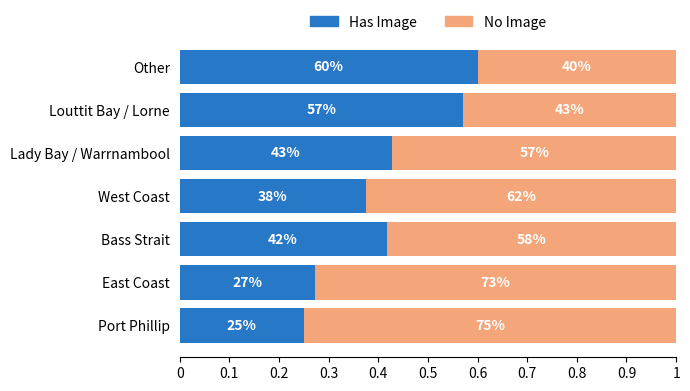

What are all the series names shown in the legend?

Has Image, No Image